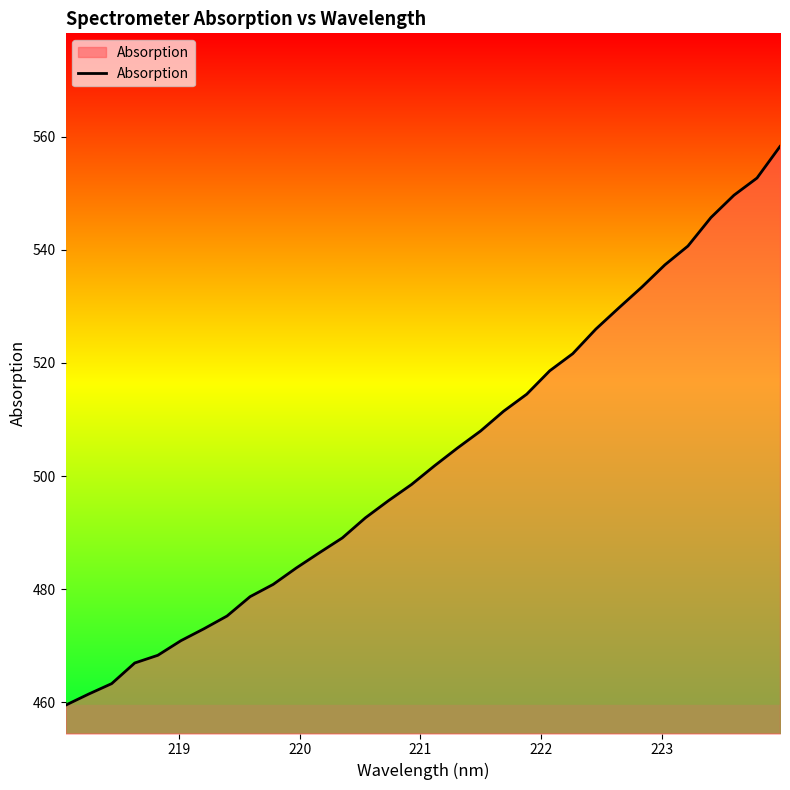

Does the chart have visible grid lines?

No